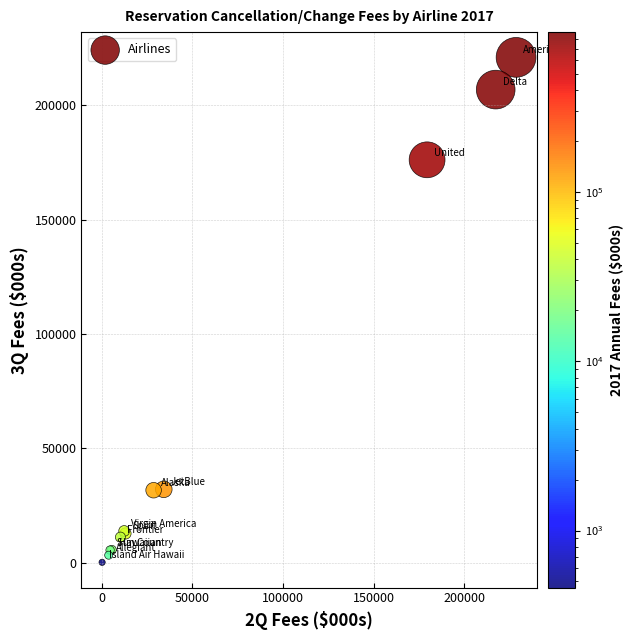

What Y value in the scatter plot is closest to 110588?

176219.3